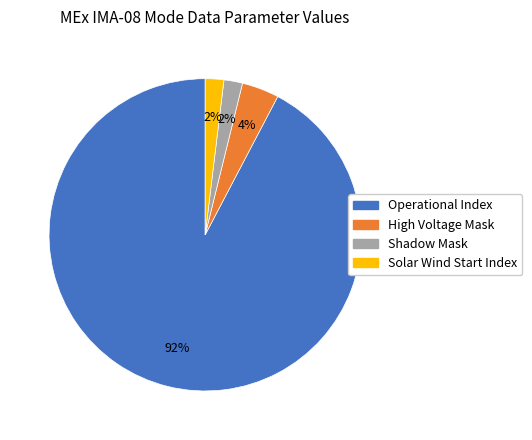

To the nearest percent, what is the difference between the largest and smallest slice percentages?

90%